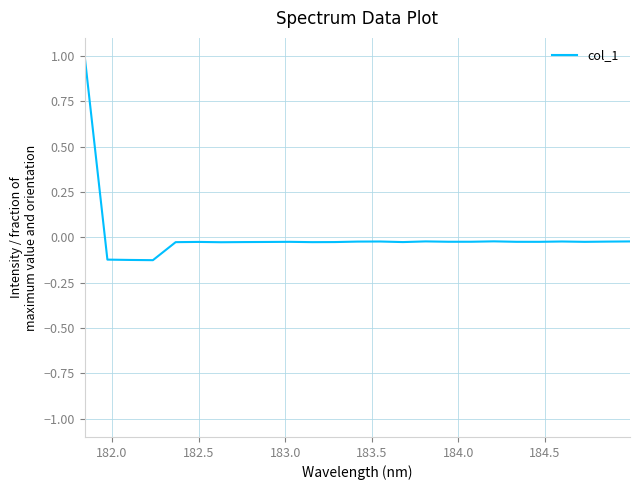

What is the greatest value displayed?

1.0